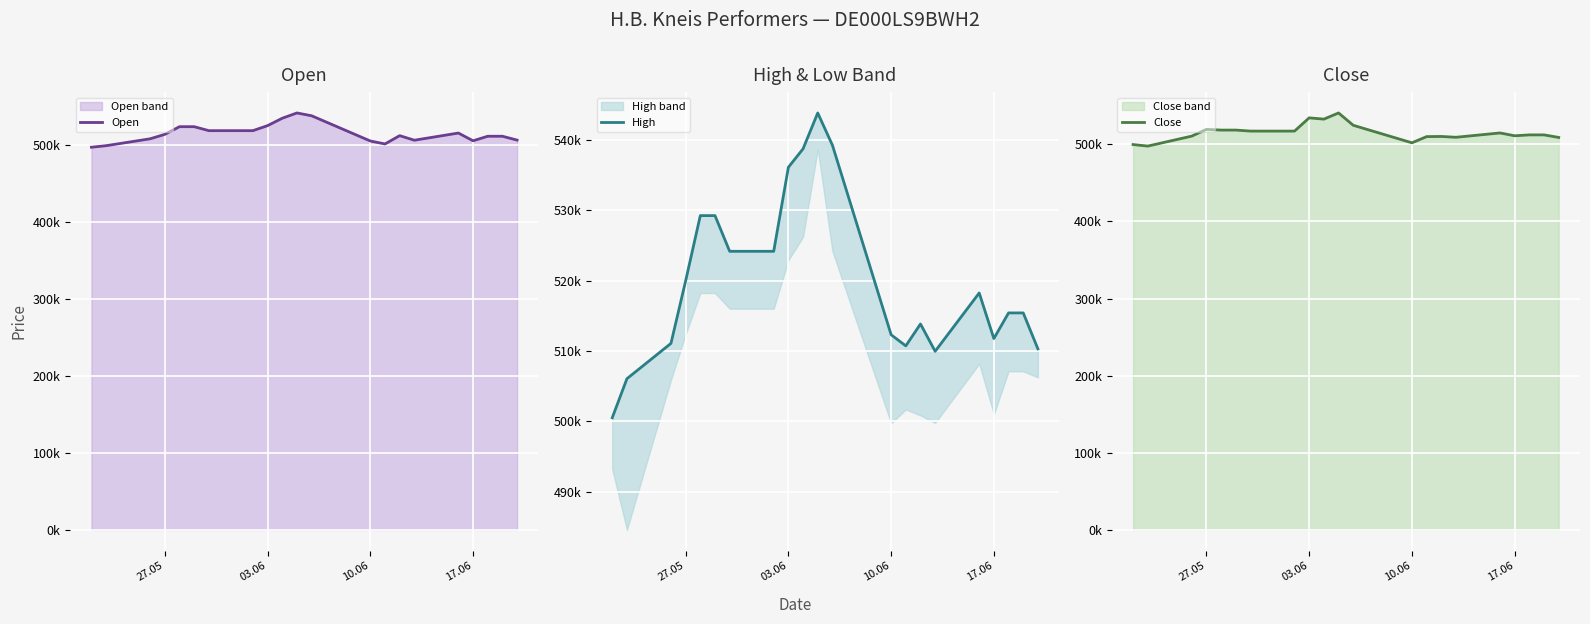

What is the sum of all Open values?

10828400